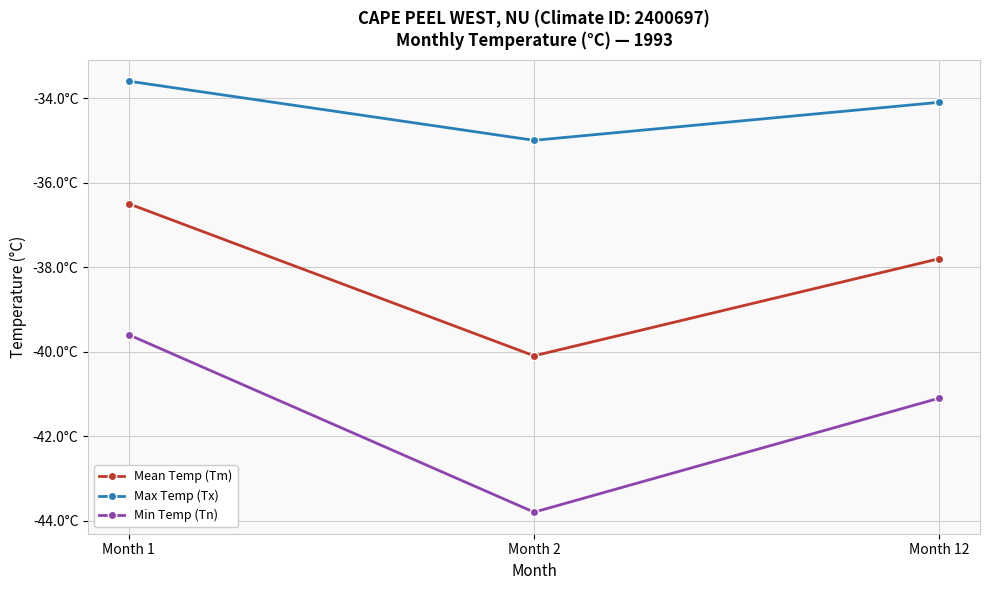

What are all the series names shown in the legend?

Mean Temp (Tm), Max Temp (Tx), Min Temp (Tn)